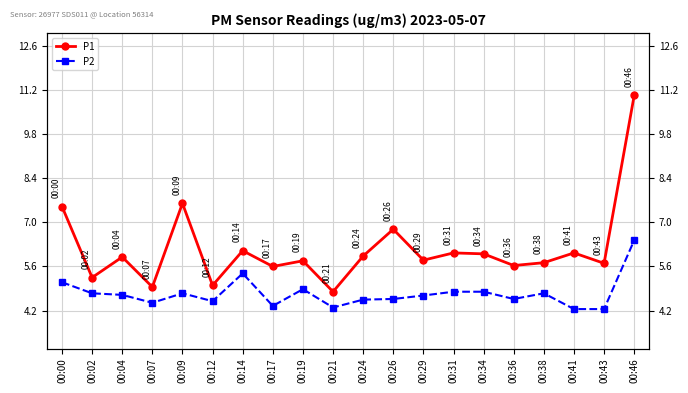

At which category is the sum across all series the highest?

00:46